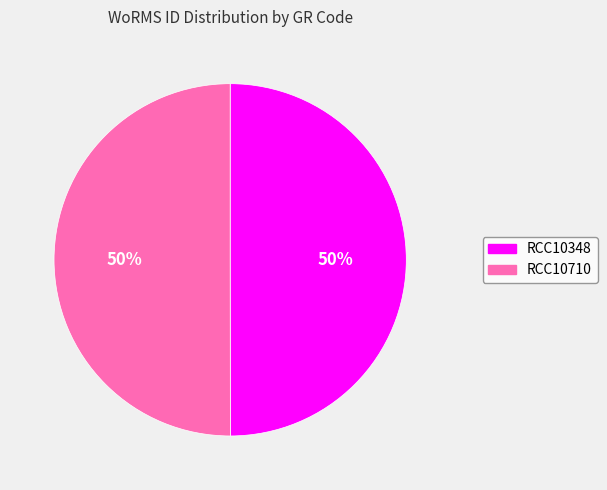

Count the number of slices in the pie.

2